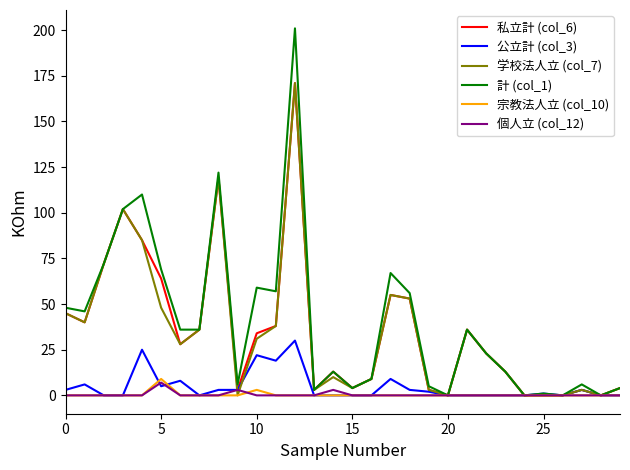

Which series has the widest spread of values?

計 (col_1)